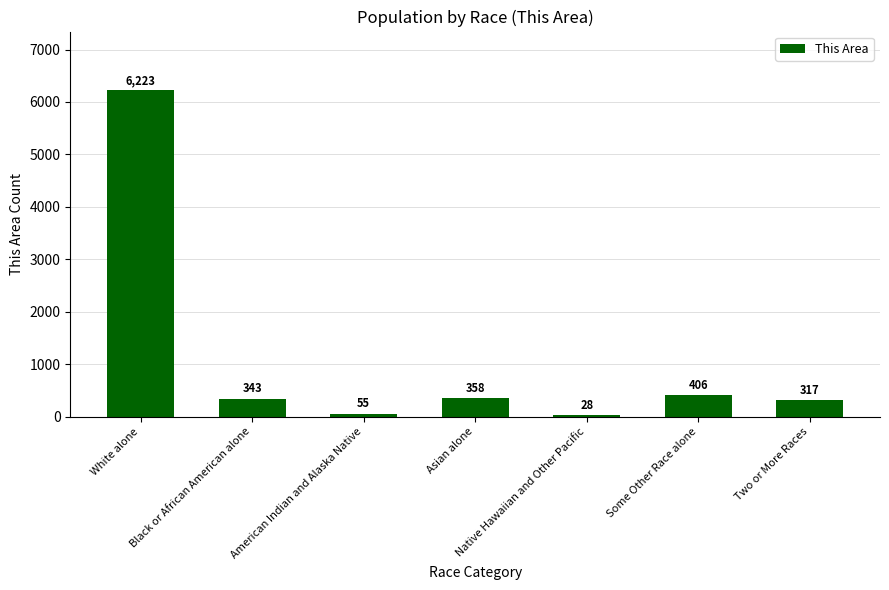

What is the sum of the values at Black or African American alone and Some Other Race alone?

749